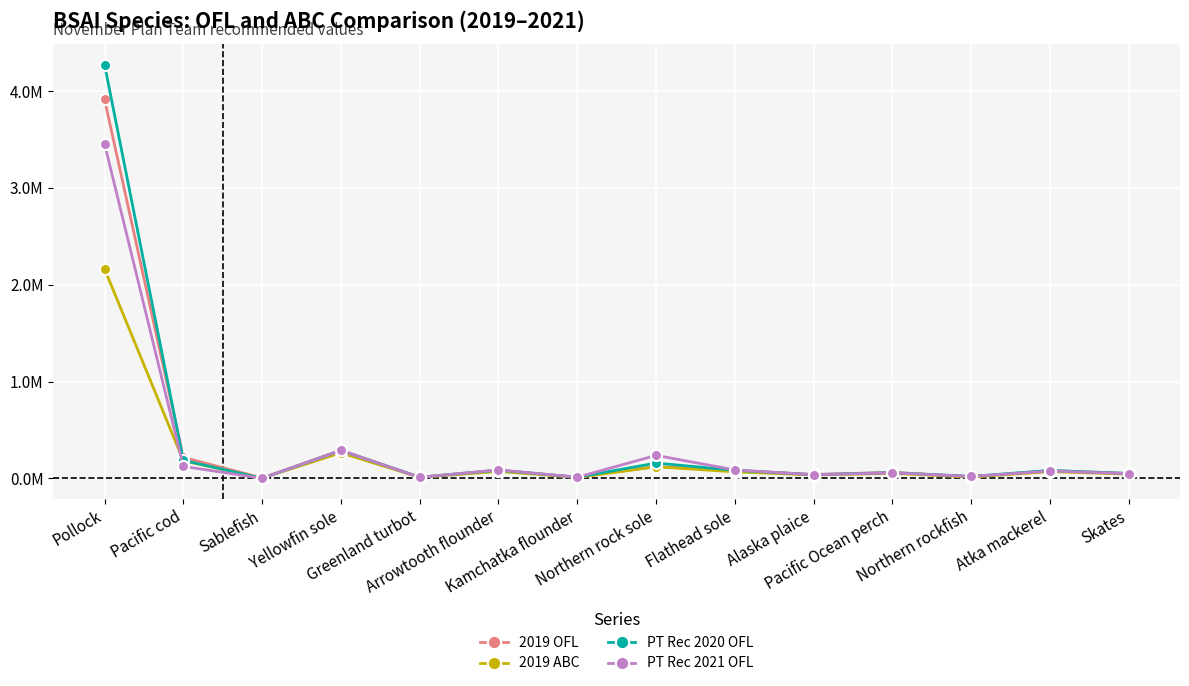

Which series has the largest total across all categories?

PT Rec 2020 OFL